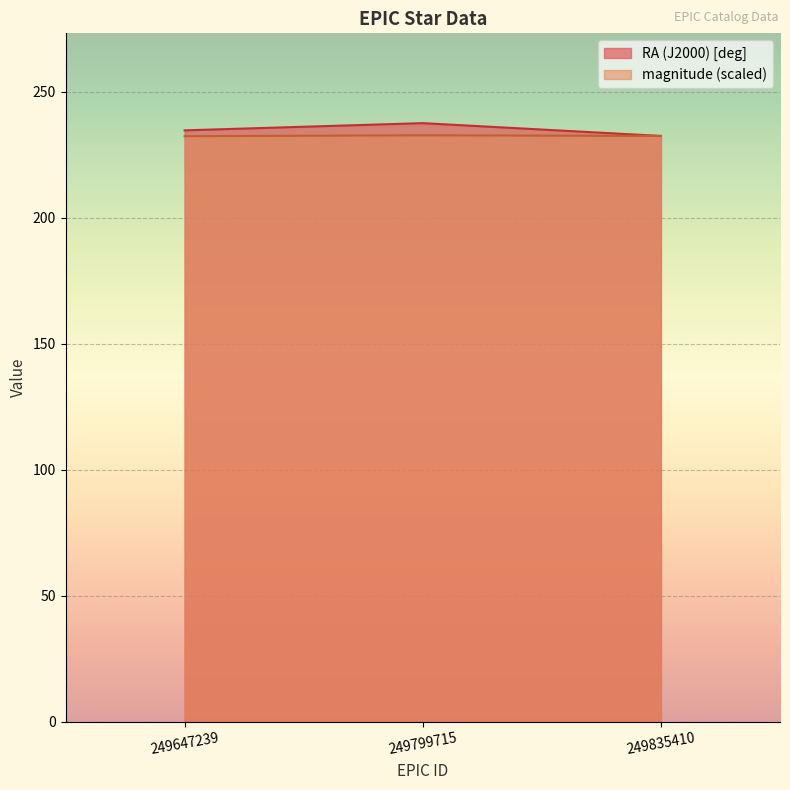

At which label does magnitude reach its peak?

249799715